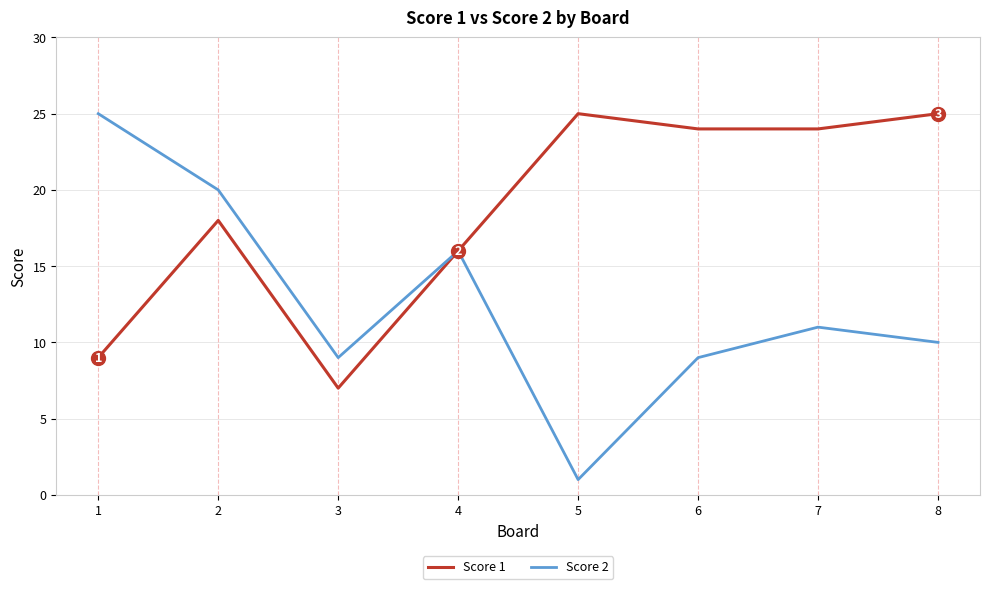

What is the minimum value for Score 1?

7